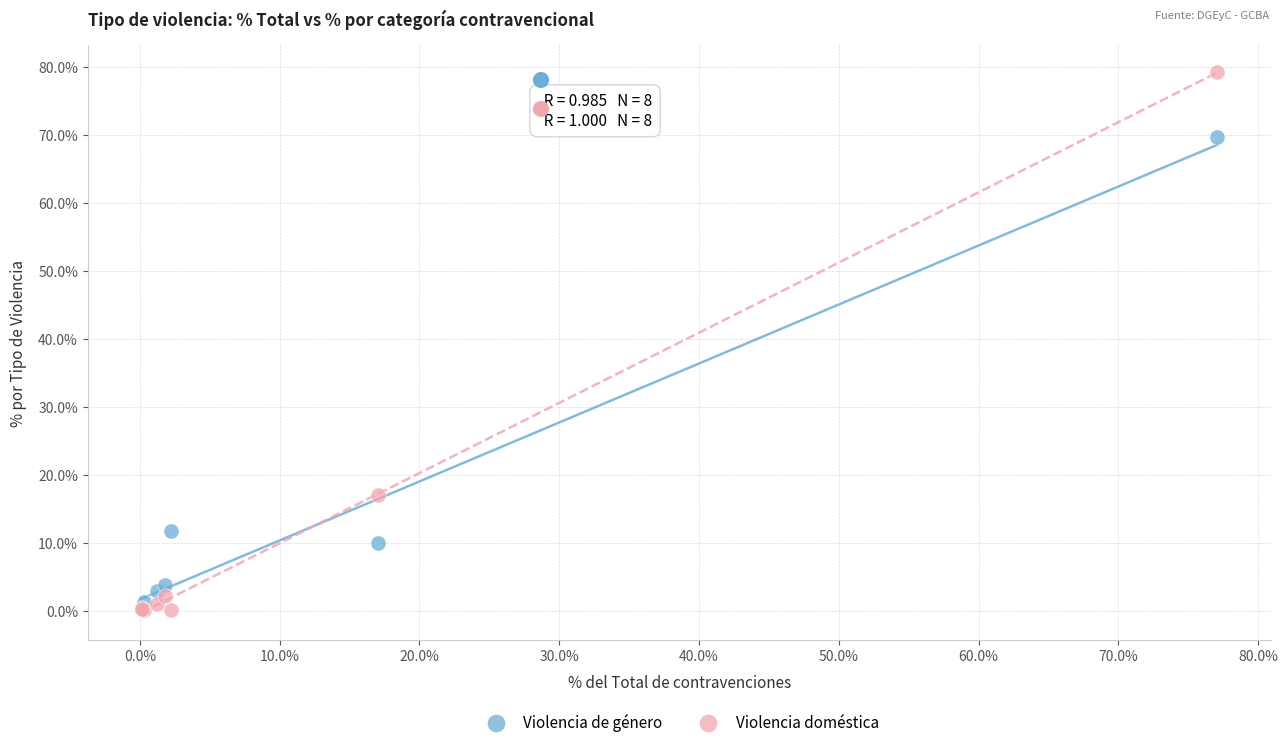

In the Violencia de género series, what Y value is closest to 34?

11.7